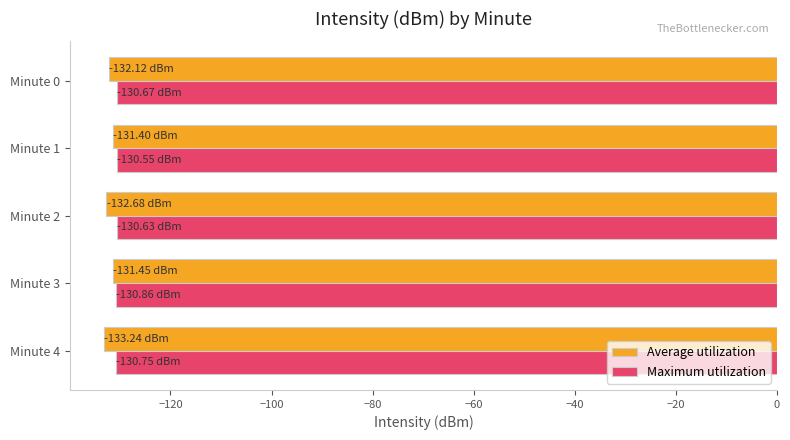

What is the sum of the Maximum utilization values at Minute 0 and Minute 1?

-261.2